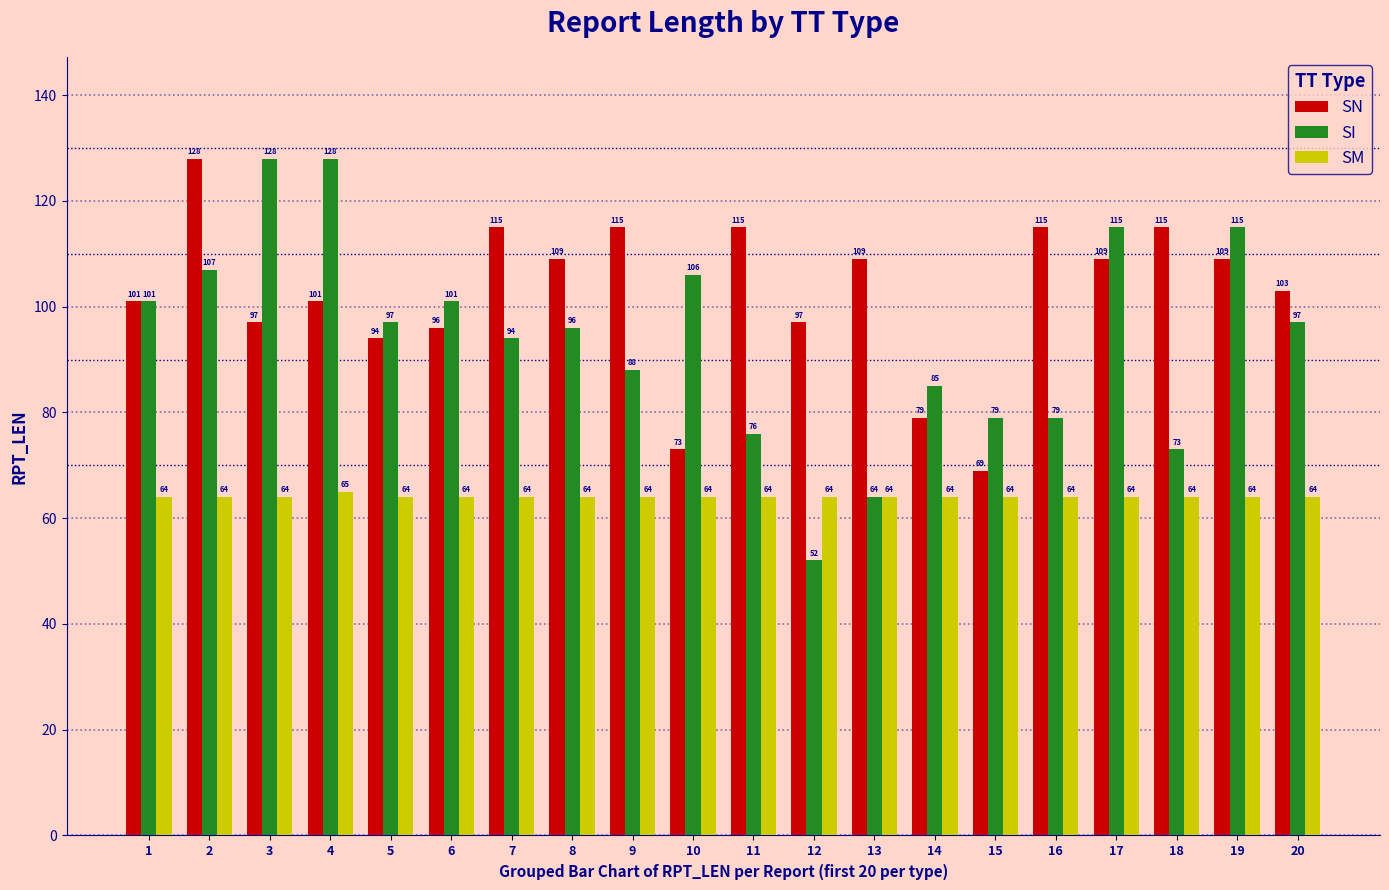

Reading left to right, extract all data points from this chart.

SN: 101	128	97	101	94	96	115	109	115	73	115	97	109	79	69	115	109	115	109	103
SI: 101	107	128	128	97	101	94	96	88	106	76	52	64	85	79	79	115	73	115	97
SM: 64	64	64	65	64	64	64	64	64	64	64	64	64	64	64	64	64	64	64	64